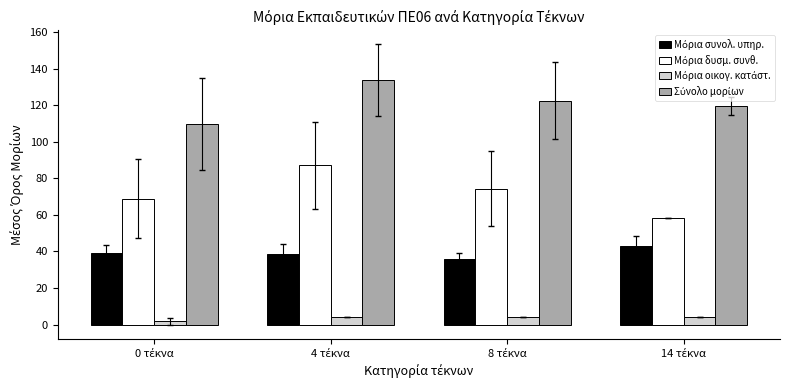

At how many categories does at least one series exceed 78?

4